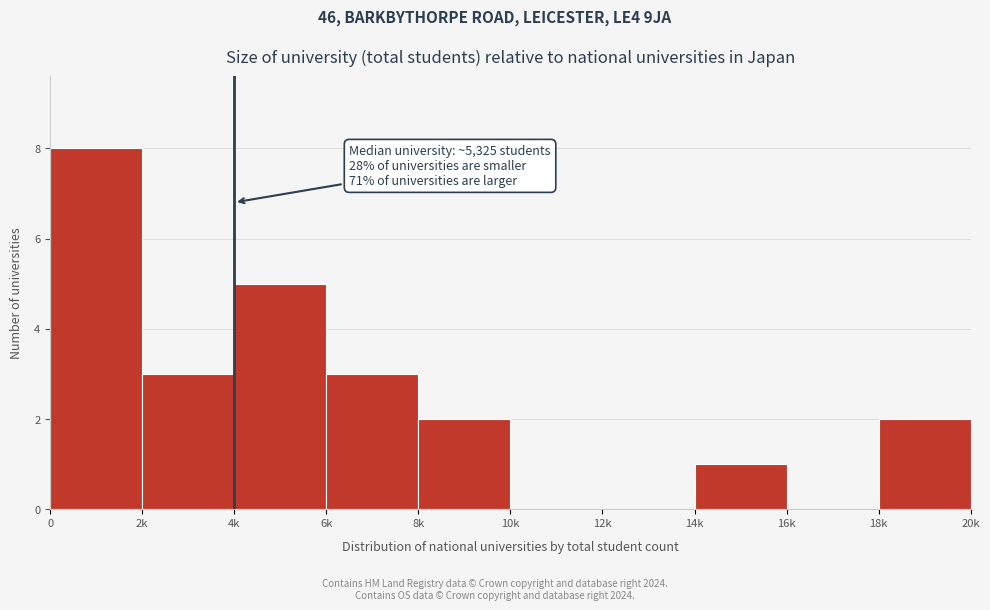

Reading right to left, what are all the values shown in this chart?

18k=2	16k=0	14k=1	12k=0	10k=0	8k=2	6k=3	4k=5	2k=3	0=8